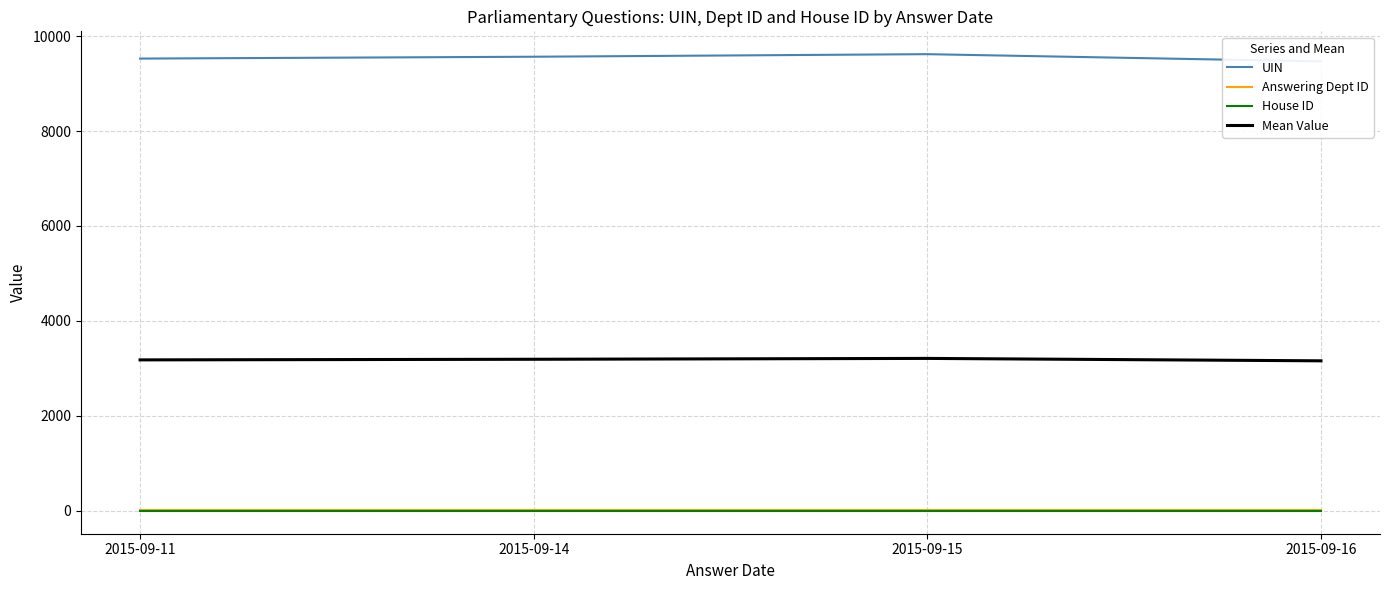

Rank the categories by House ID value from highest to lowest.

2015-09-11, 2015-09-14, 2015-09-15, 2015-09-16